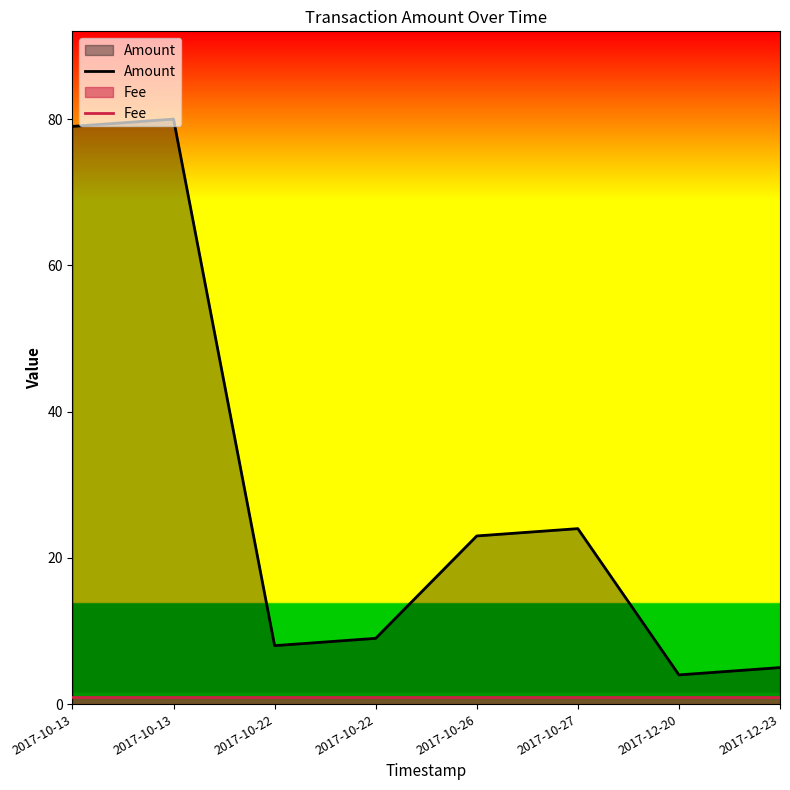

Reading left to right, transcribe all the data shown in this chart.

Amount: 2017-10-13=79	2017-10-13=80	2017-10-22=8	2017-10-22=9	2017-10-26=23	2017-10-27=24	2017-12-20=4	2017-12-23=5
Fee: 2017-10-13=1	2017-10-13=1	2017-10-22=1	2017-10-22=1	2017-10-26=1	2017-10-27=1	2017-12-20=1	2017-12-23=1